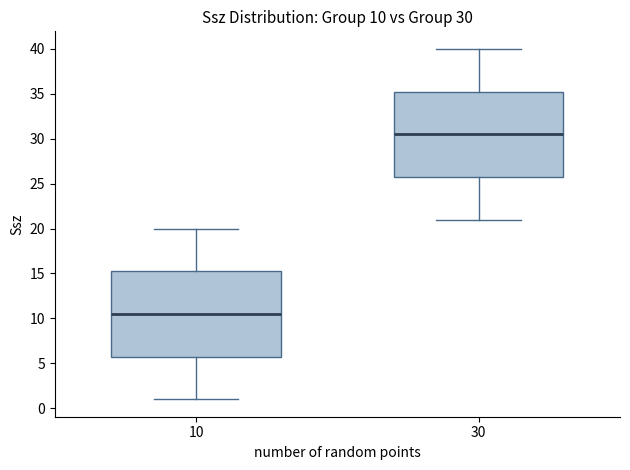

Which box's median line is the highest?

30